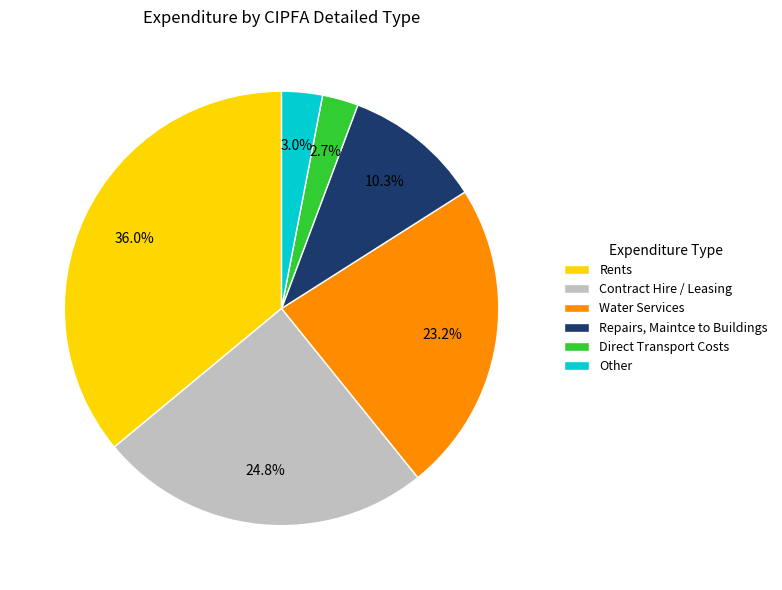

Which has a higher value, Other or Contract Hire / Leasing?

Contract Hire / Leasing